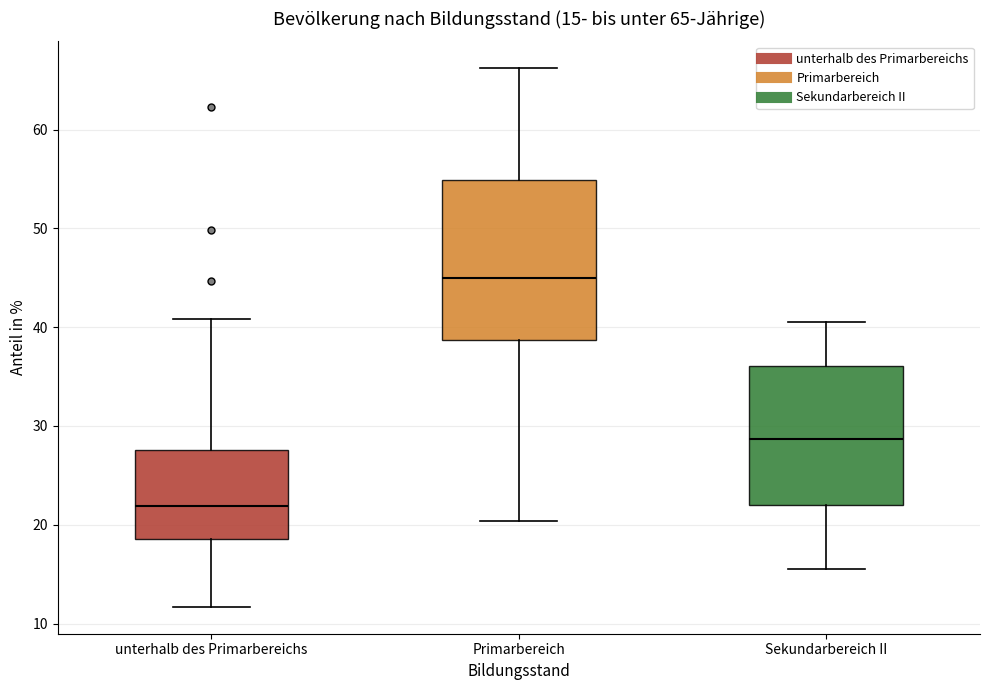

Which box's median line is the lowest?

unterhalb des Primarbereichs